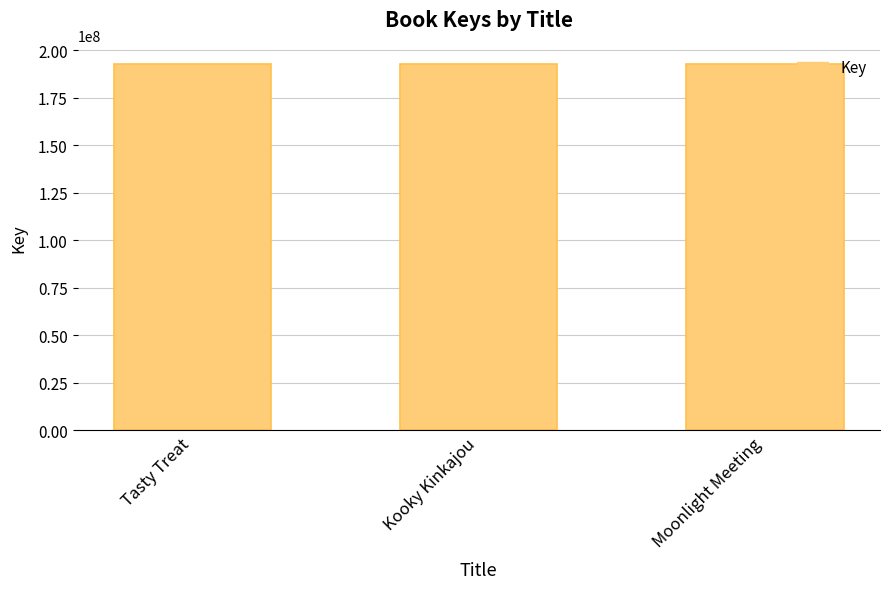

What is the minimum value shown in the chart?

192895357